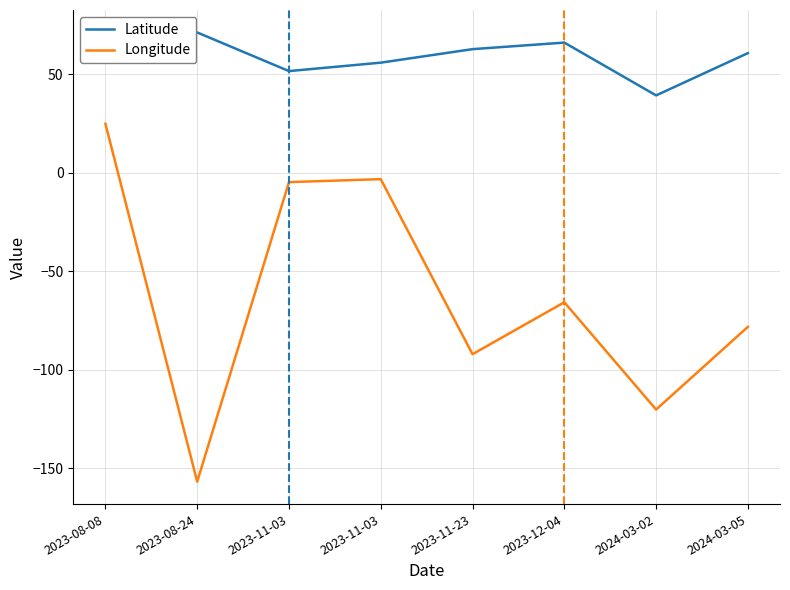

What is the spread (max minus min) of values at 2023-08-24?

228.1